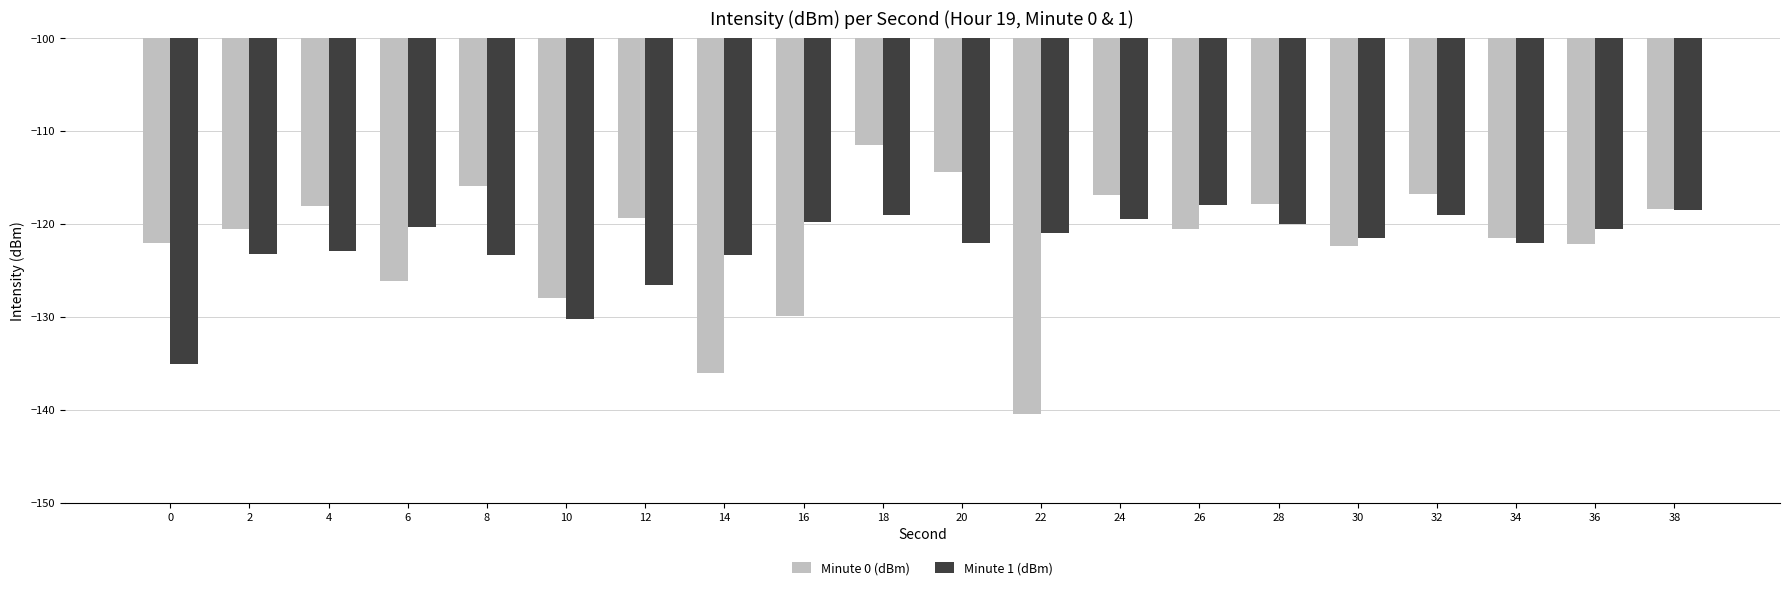

What is the smallest value displayed?

-140.5